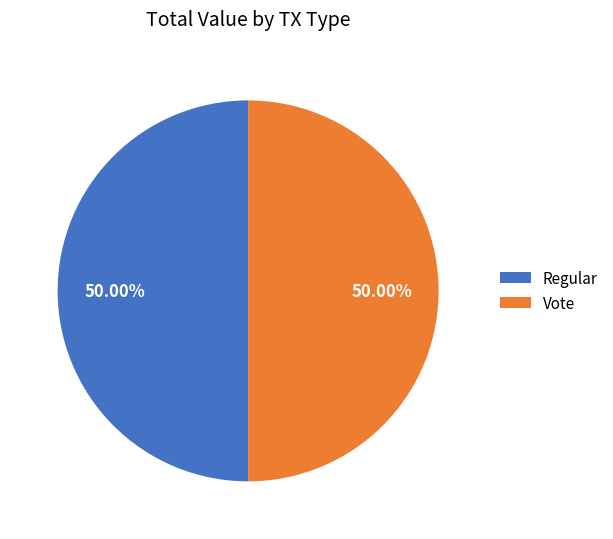

Count the number of slices in the pie.

2